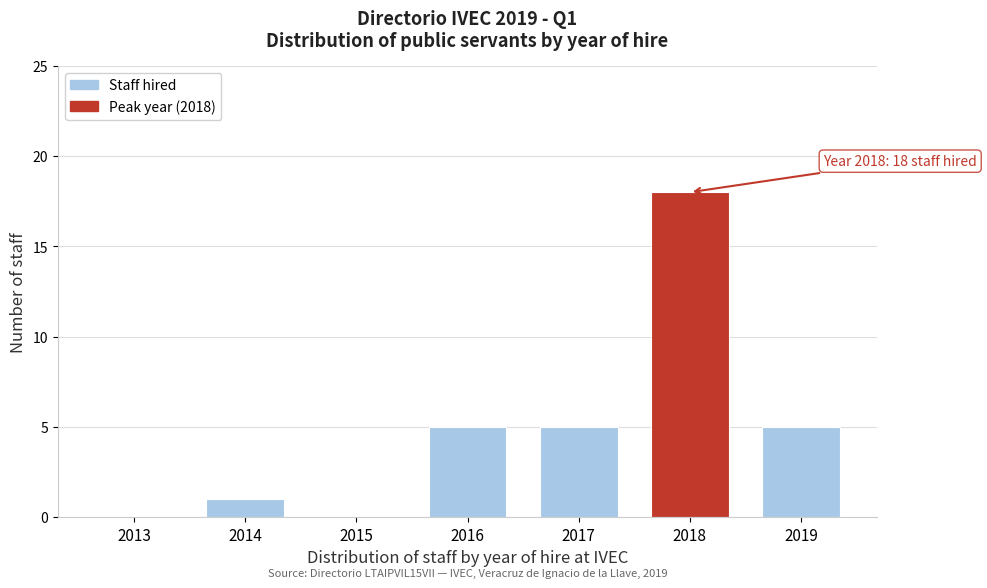

Reading left to right, extract all data points from this chart.

2013=0	2014=1	2015=0	2016=5	2017=5	2018=18	2019=5